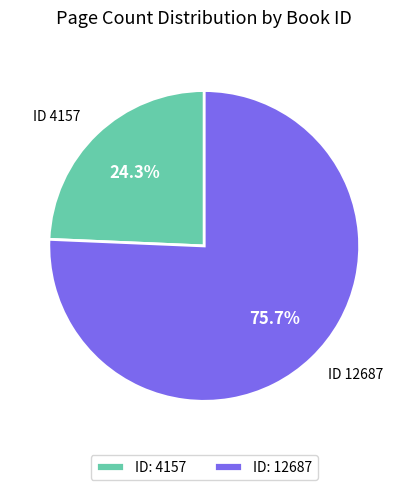

What percentage is NOT represented by ID: 4157?

75.7%